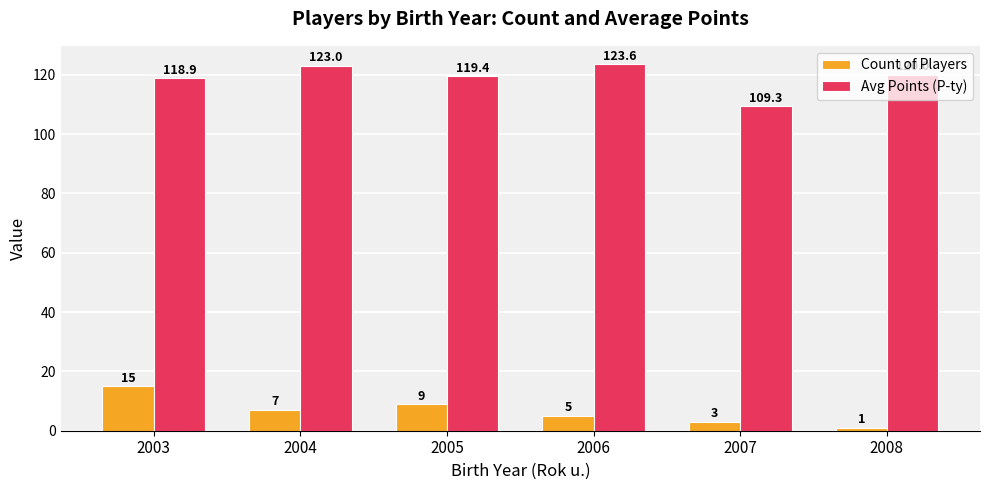

Reading left to right, list all the values displayed in this chart.

Count of Players: 15.0	7.0	9.0	5.0	3.0	1.0
Avg Points (P-ty): 118.9	123.0	119.4	123.6	109.3	120.0